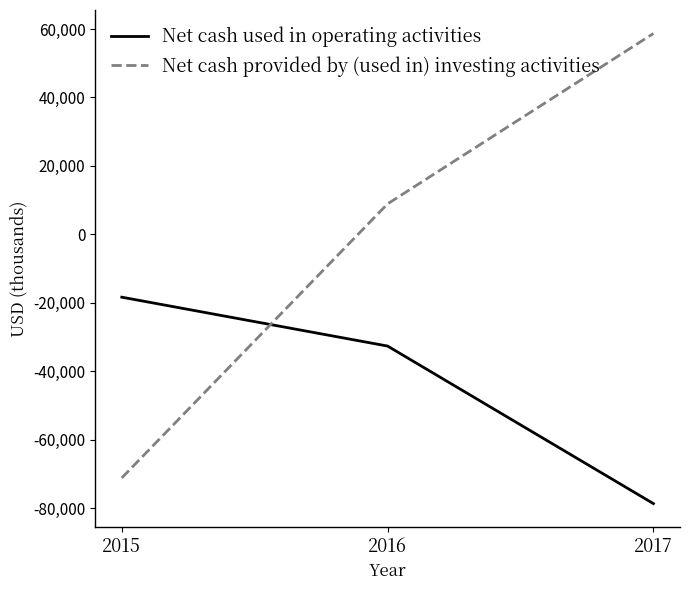

True or false: Net cash used in operating activities has a value of -12851 at 2016.

False